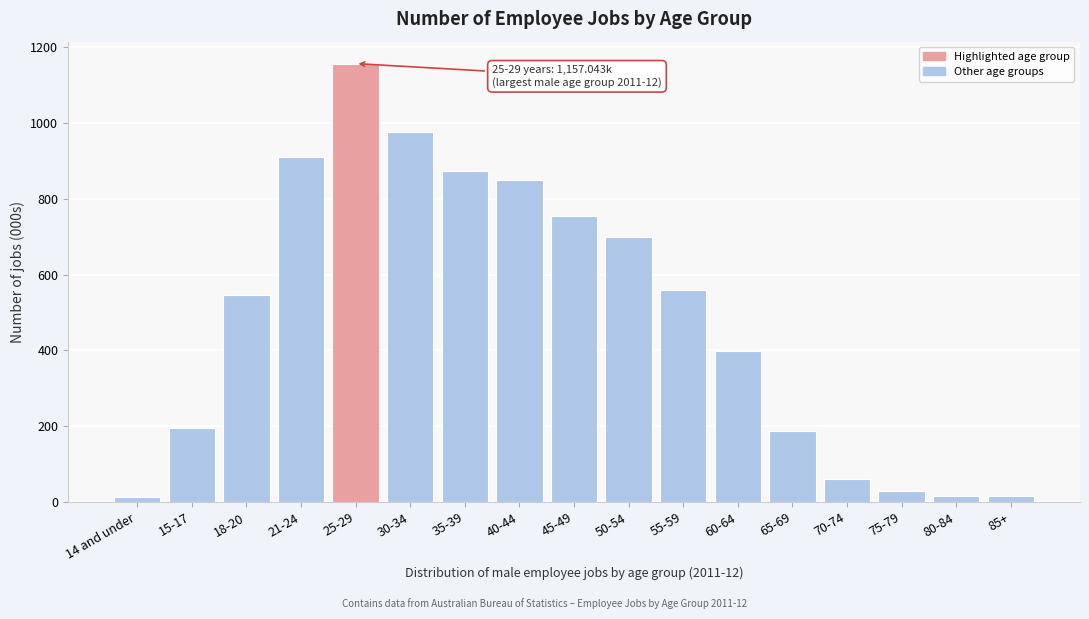

What is the sum of the values at 35-39 and 18-20?

1418.3